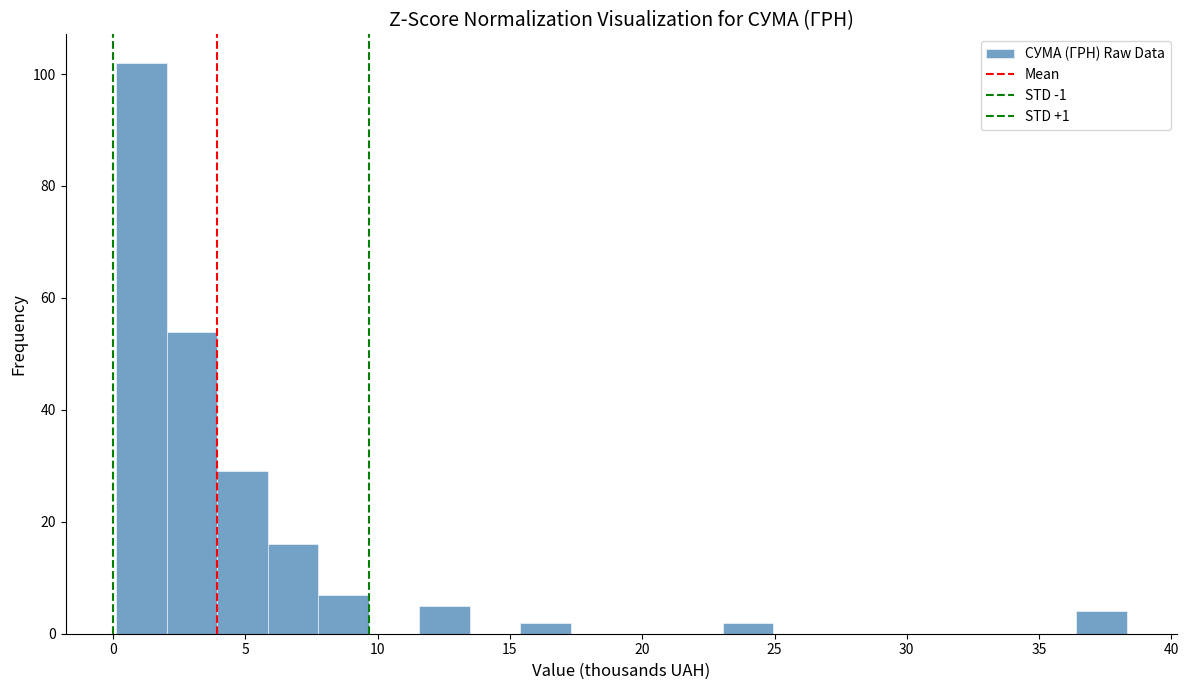

Read against the x-axis, roughly where is the centre of the tallest bar?

1.0